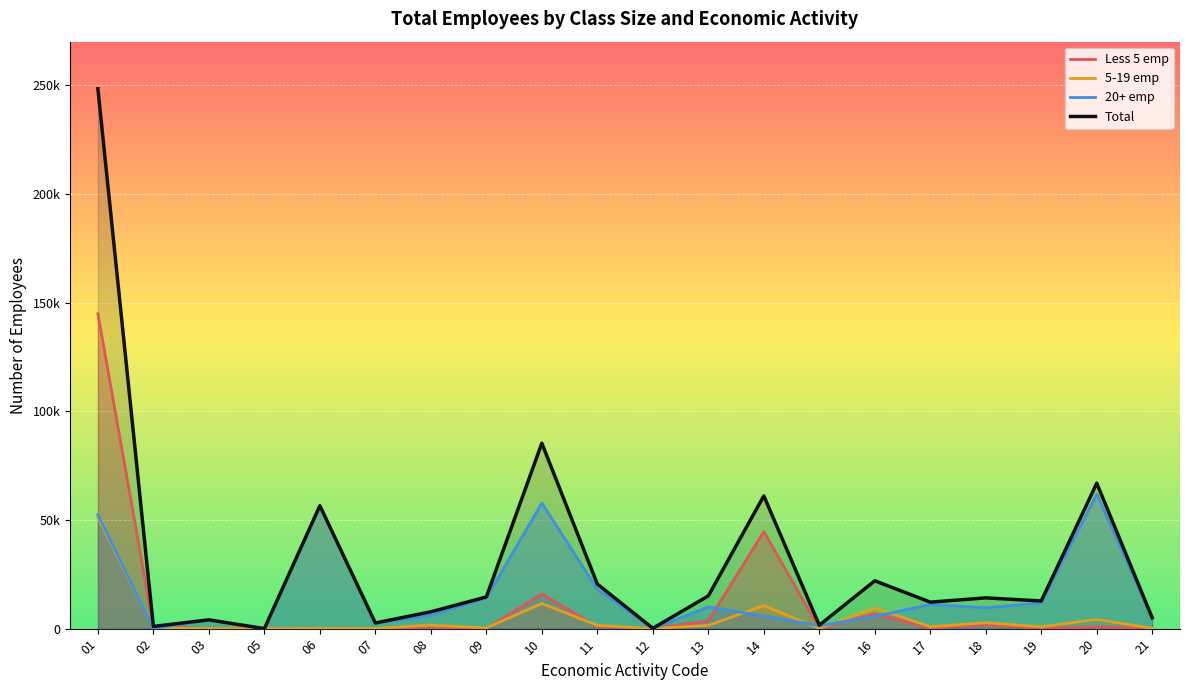

At which label does Less 5 emp reach its minimum?

05